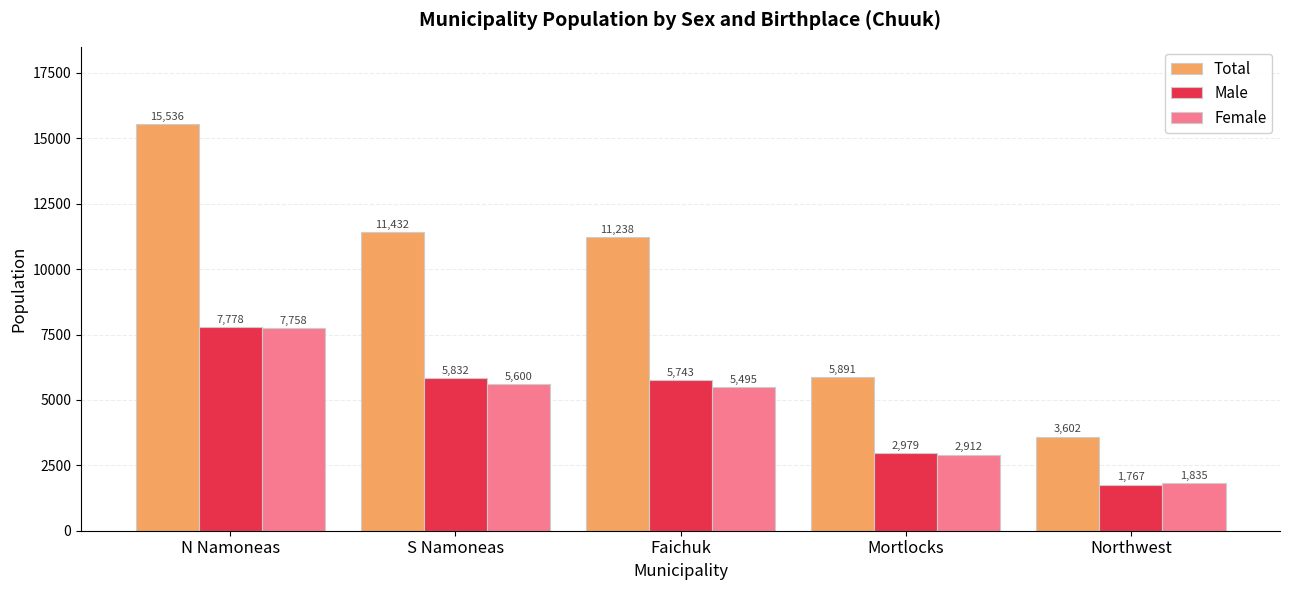

List the series in order of their peak value, lowest first.

Female, Male, Total